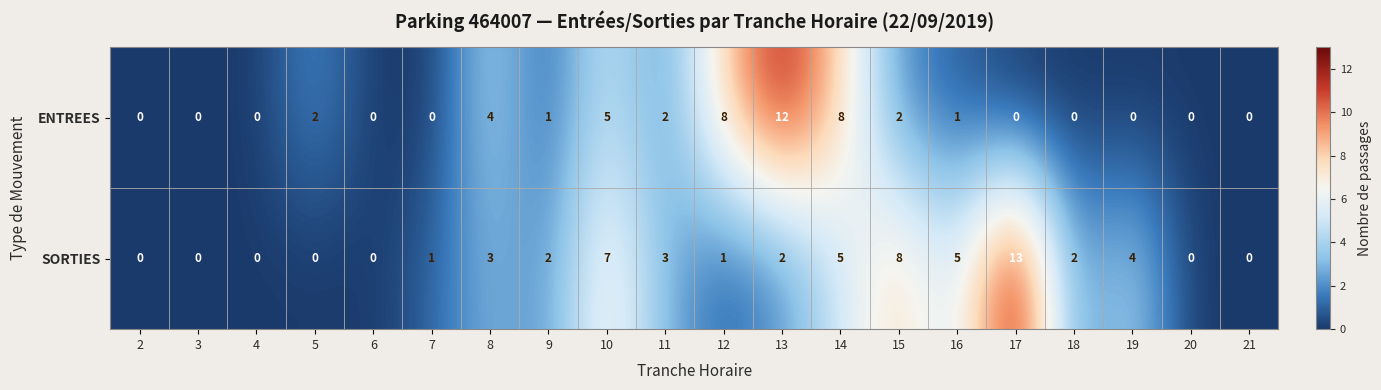

Rank the series at 14 from highest to lowest value.

ENTREES, SORTIES